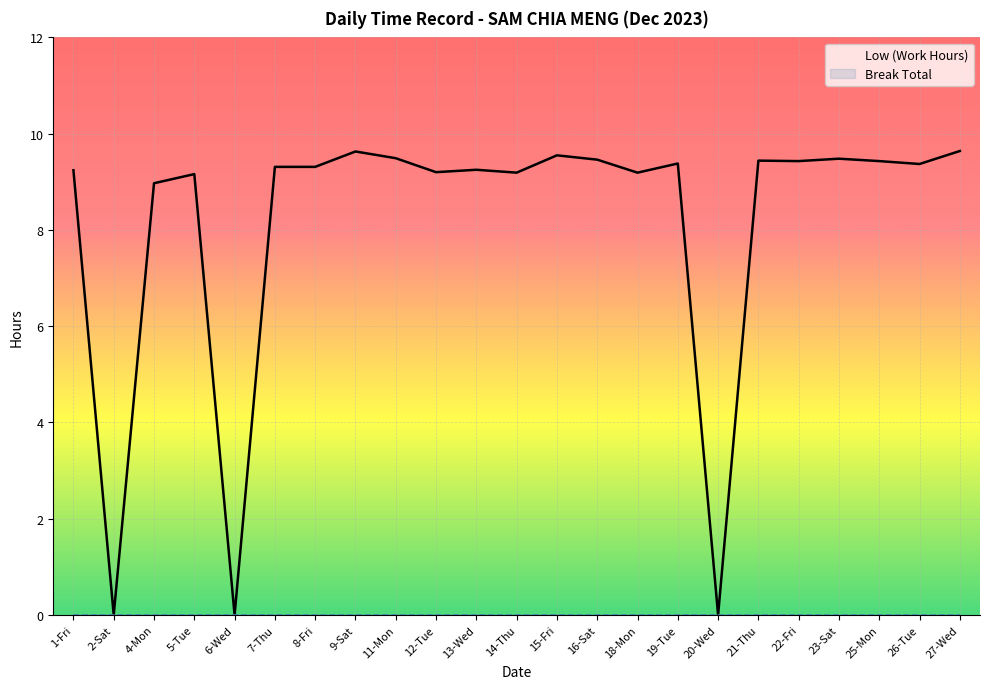

How many values are above zero?

20